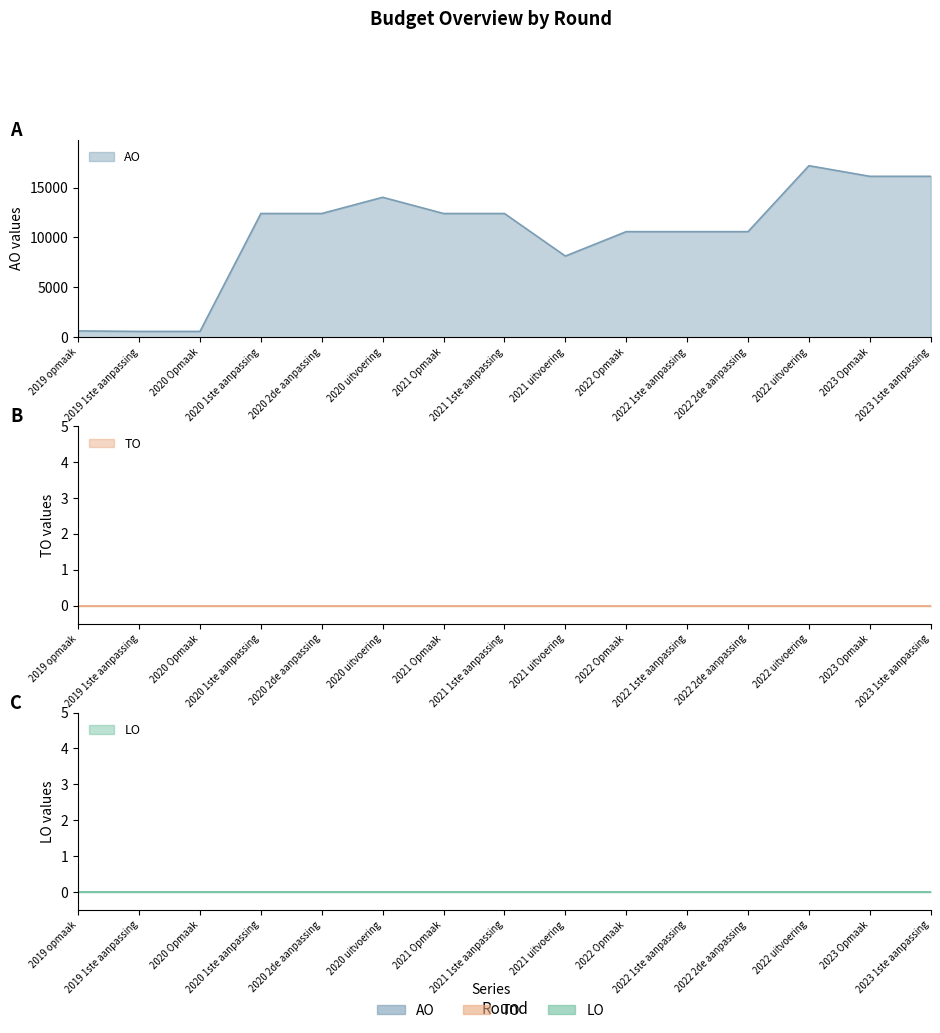

Which series has the largest total across all categories?

AO